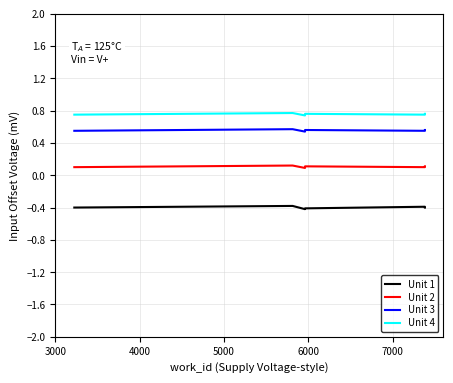

Which series has the widest spread of values?

Unit 1